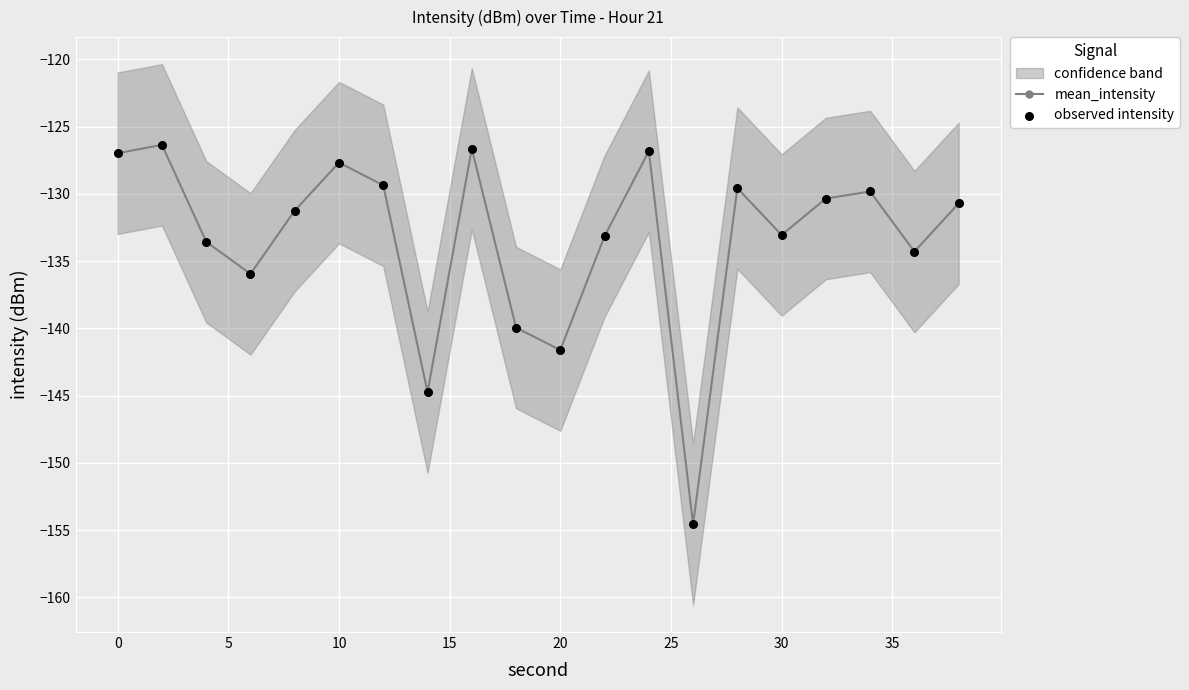

Which series contains the highest Y value?

mean_intensity